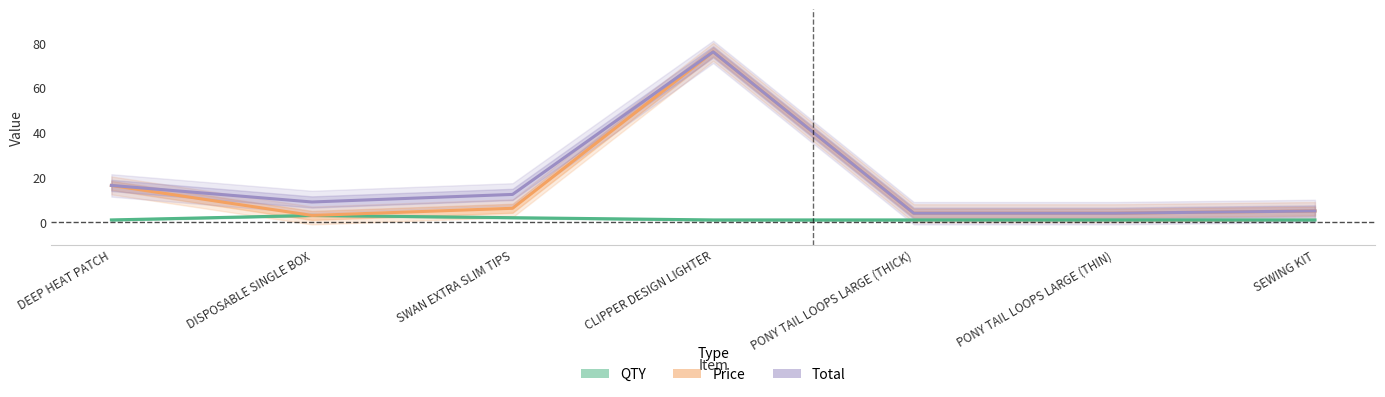

What are all the series names shown in the legend?

QTY, Price, Total